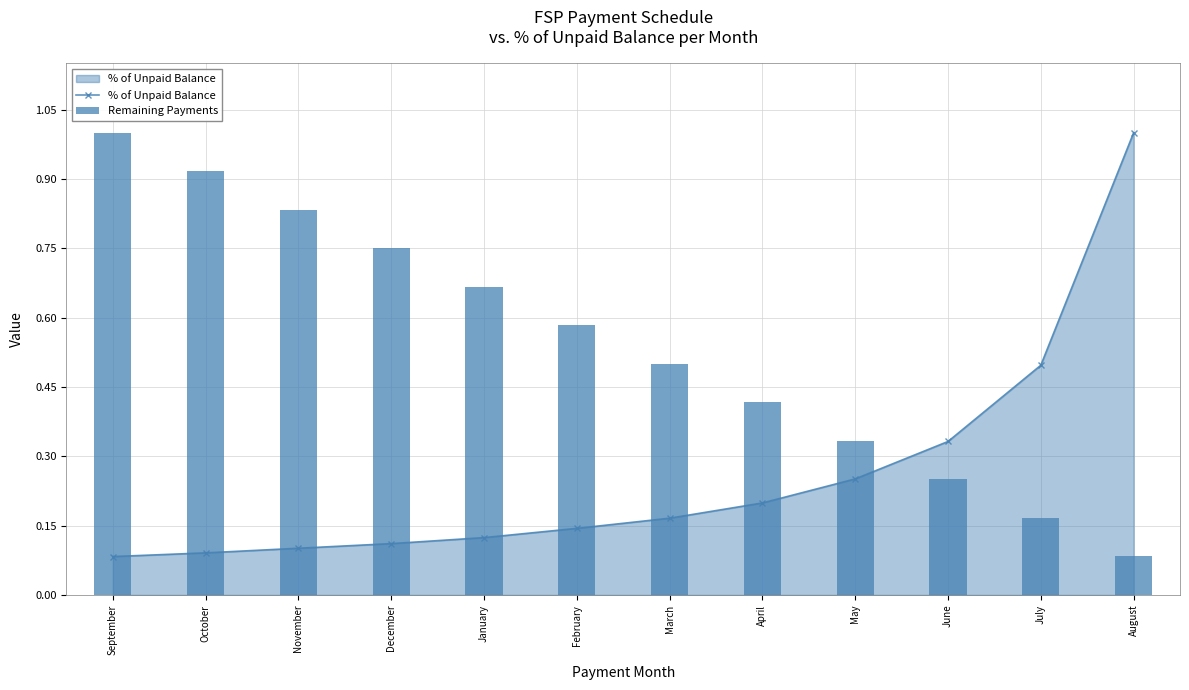

Are the bars horizontal?

No